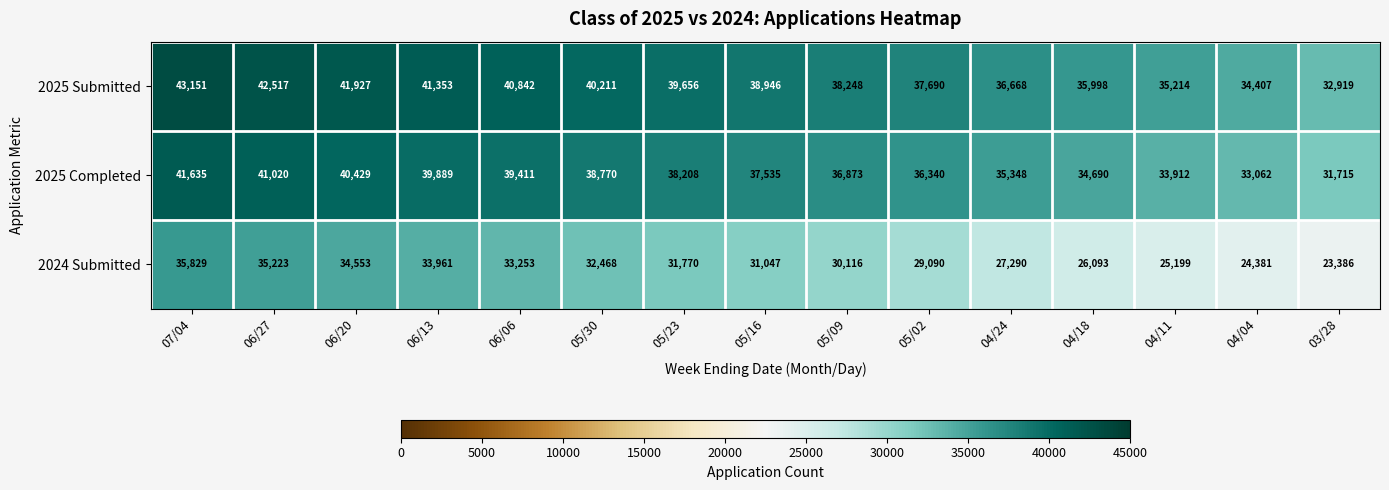

How many values in the 2025 Submitted series are below 38946?

7